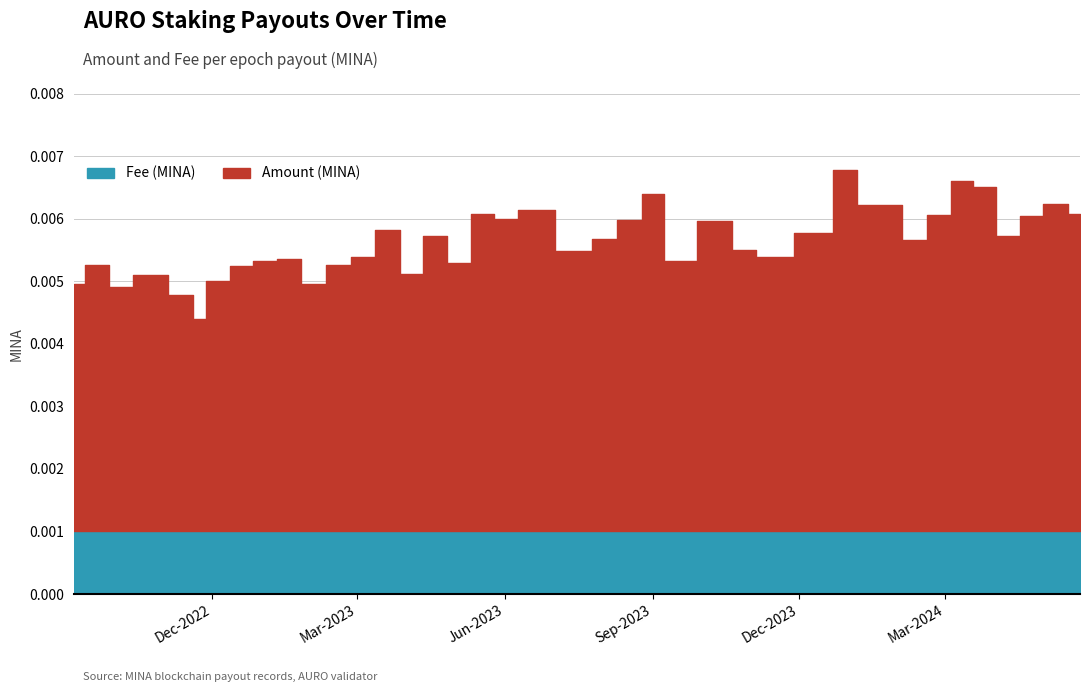

Count the number of categories in the chart.

40